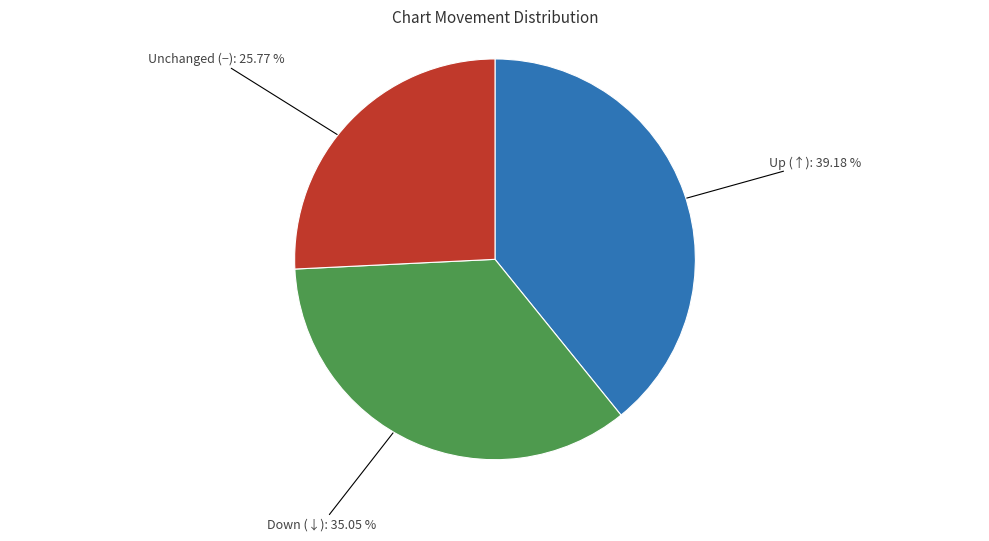

Does any single category account for the majority?

No